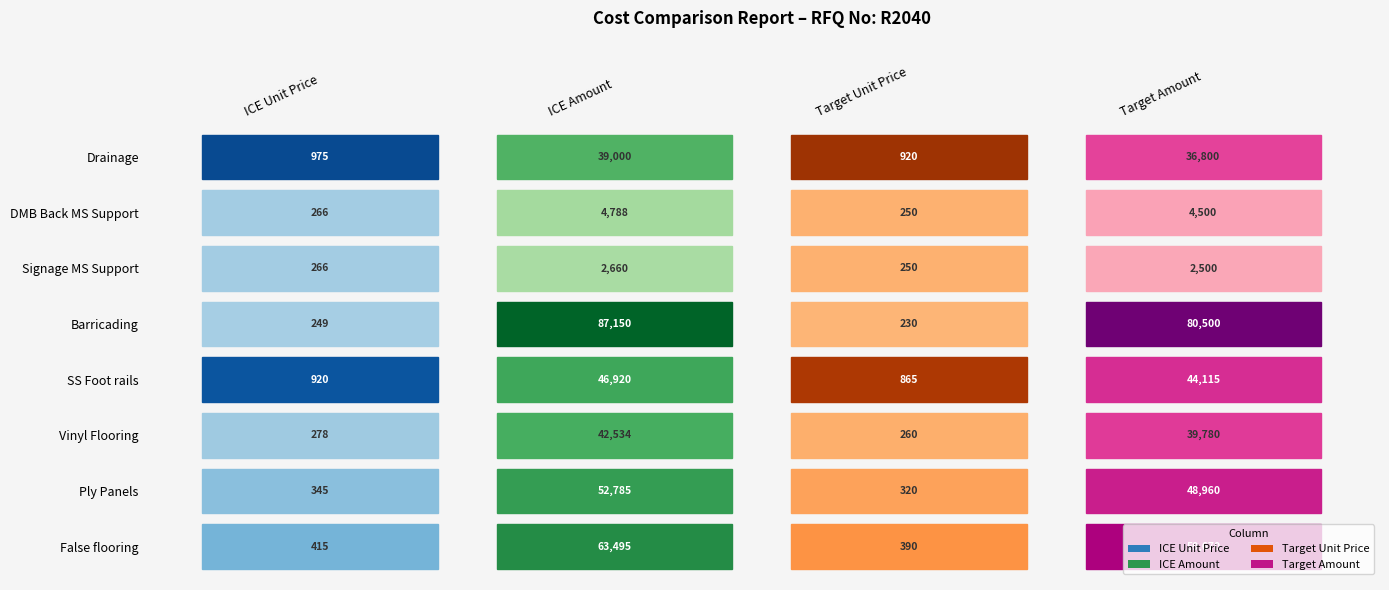

Which series changed the most between 0 and 3?

Barricading